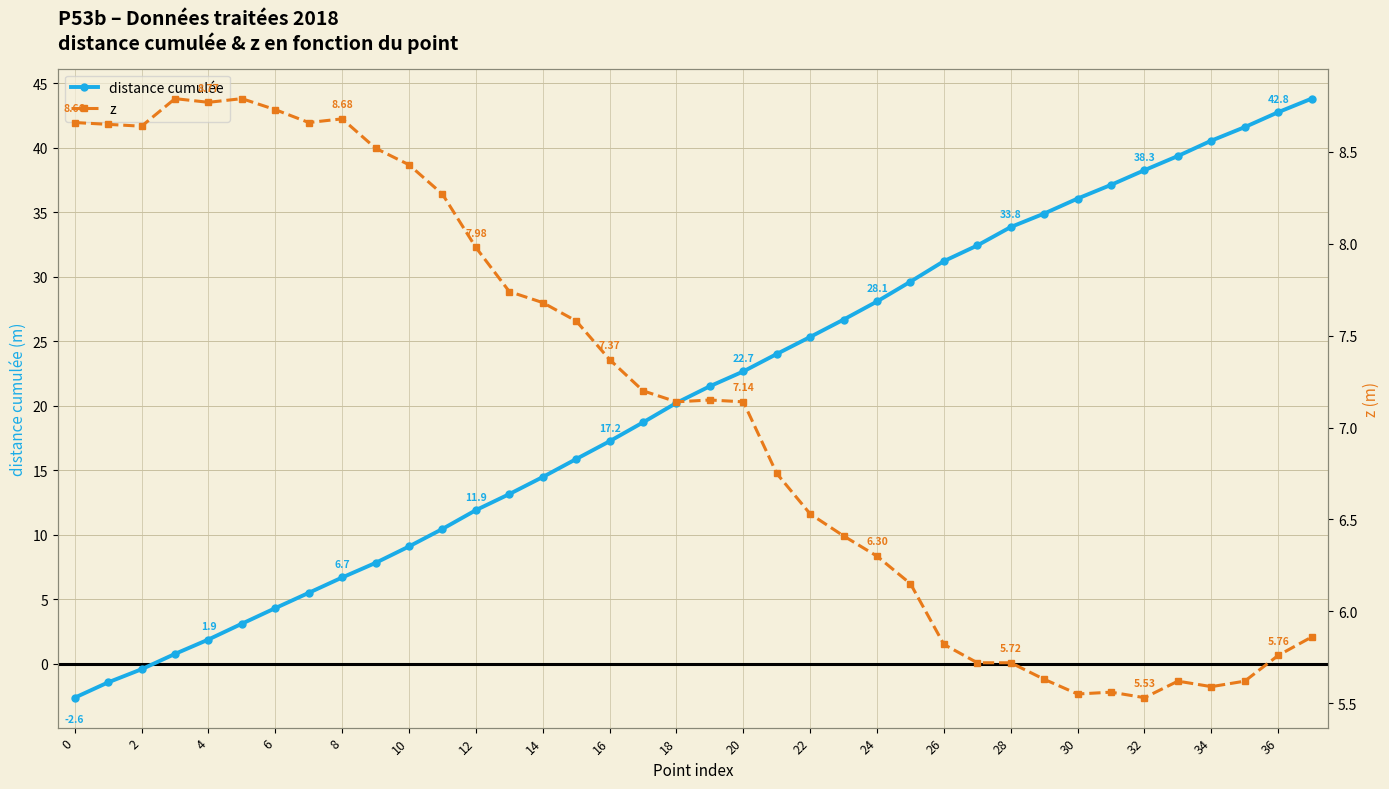

What is the value of the distance cumulée point at the 35th from the left?

18.7